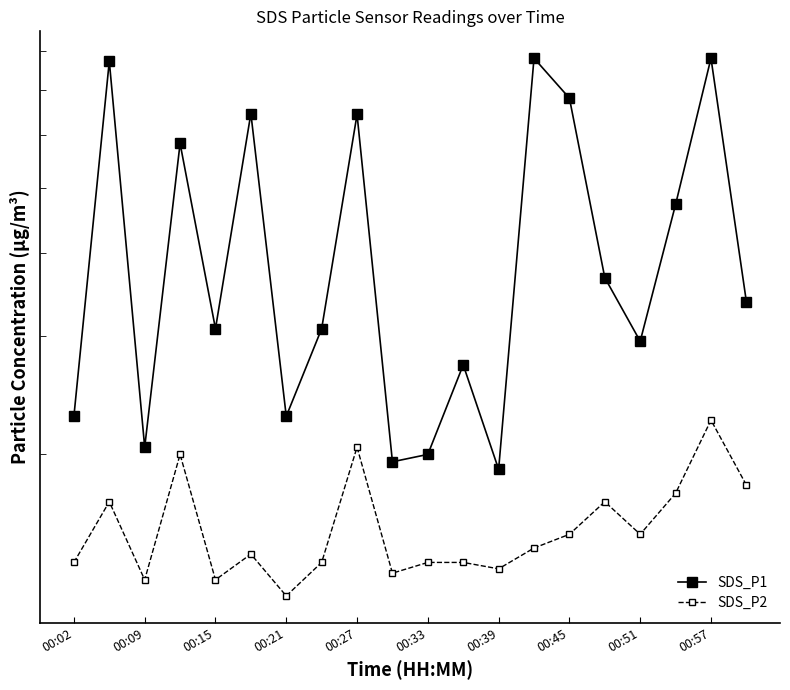

True or false: SDS_P1 and SDS_P2 intersect in this chart.

False